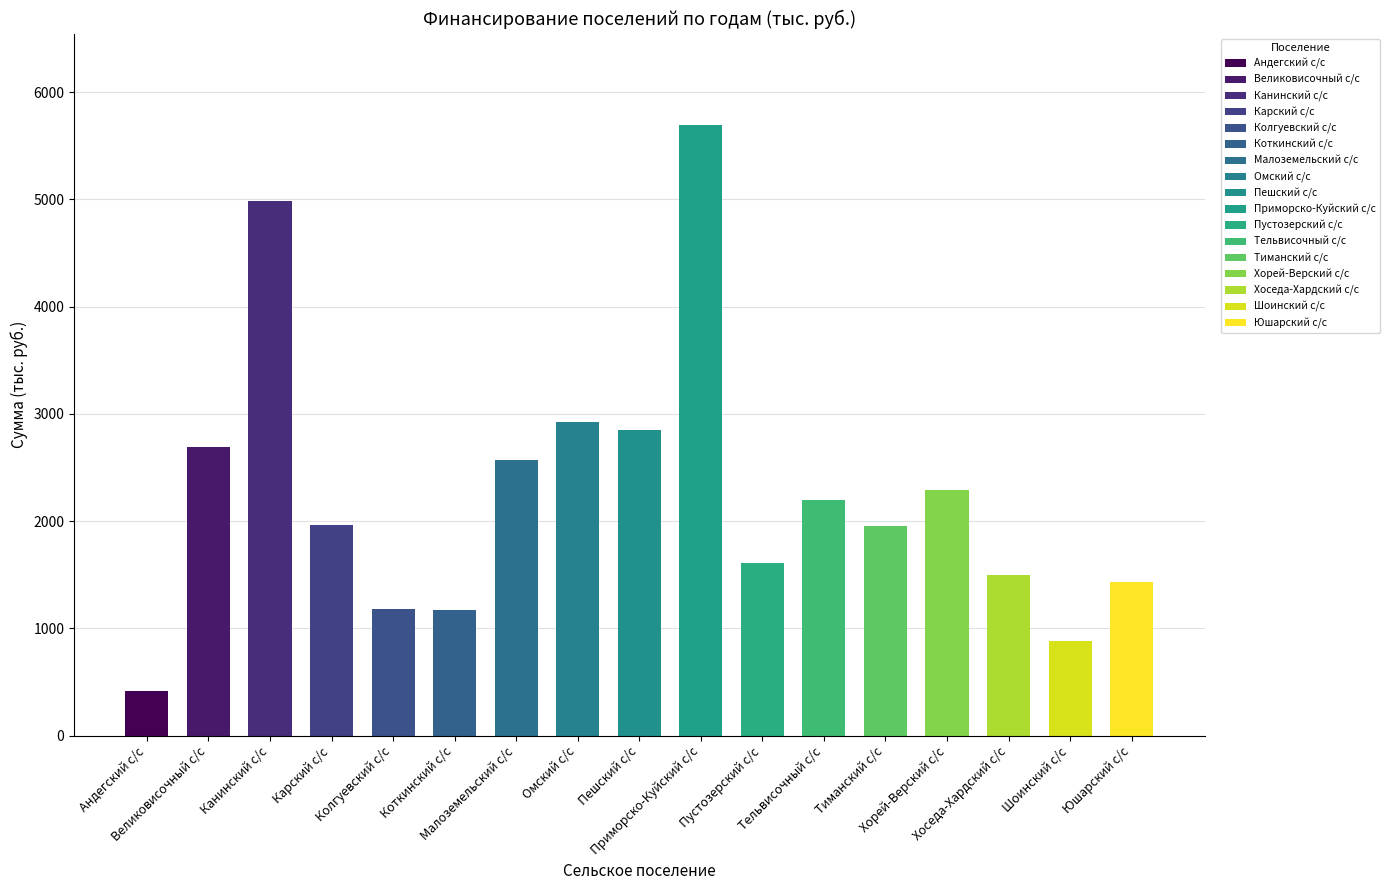

How many bars are there in total?

17